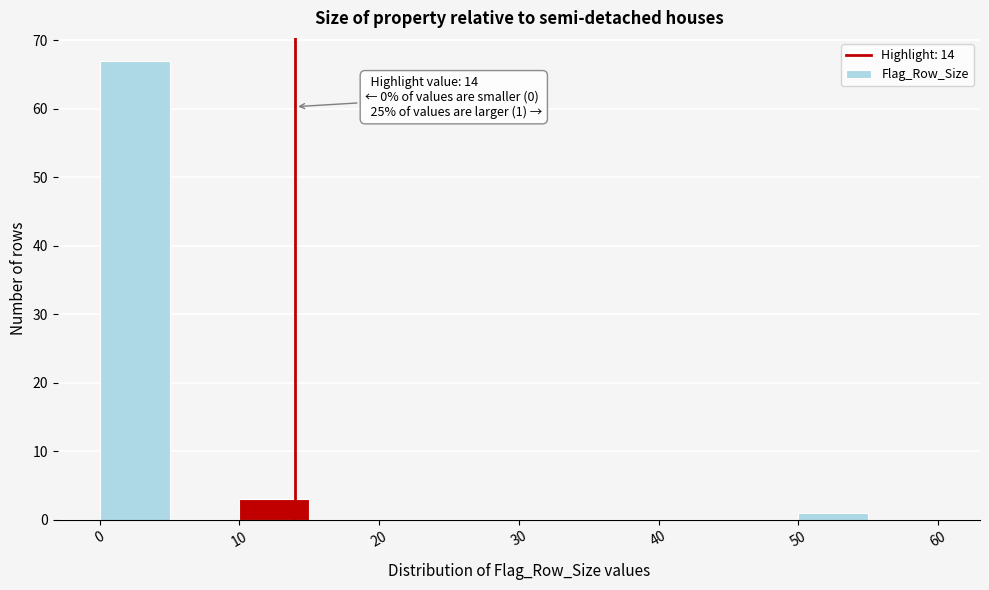

Over which range of the x-axis is the bar tallest?

0 to 5